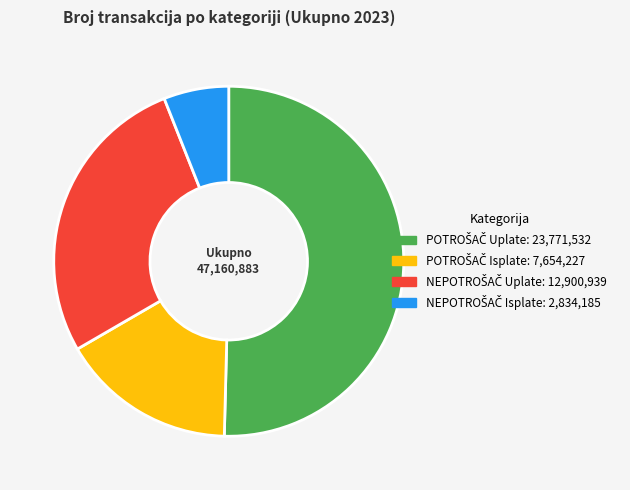

Is there any slice that represents more than half of the pie?

Yes